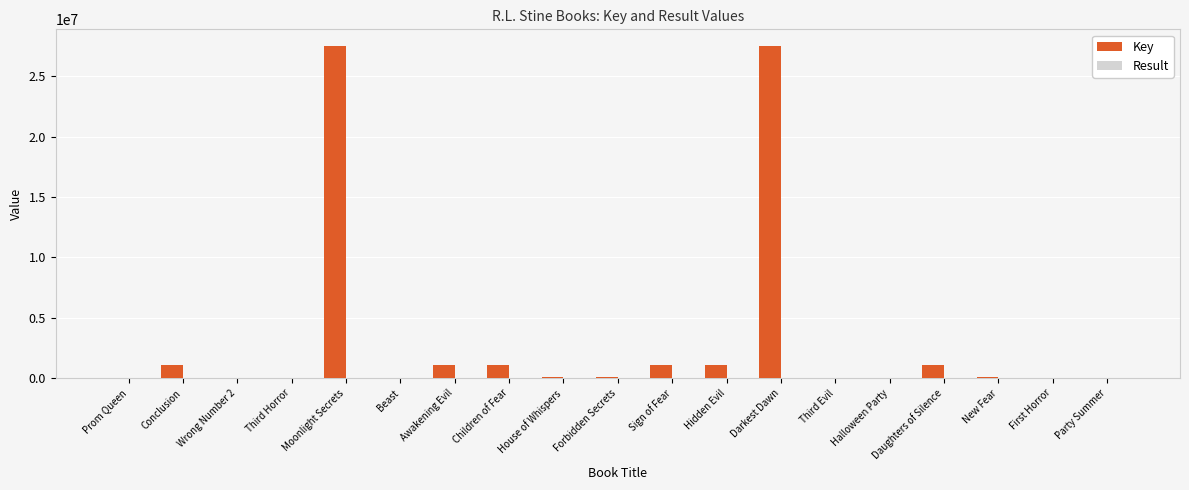

Which series has the largest total across all categories?

Key